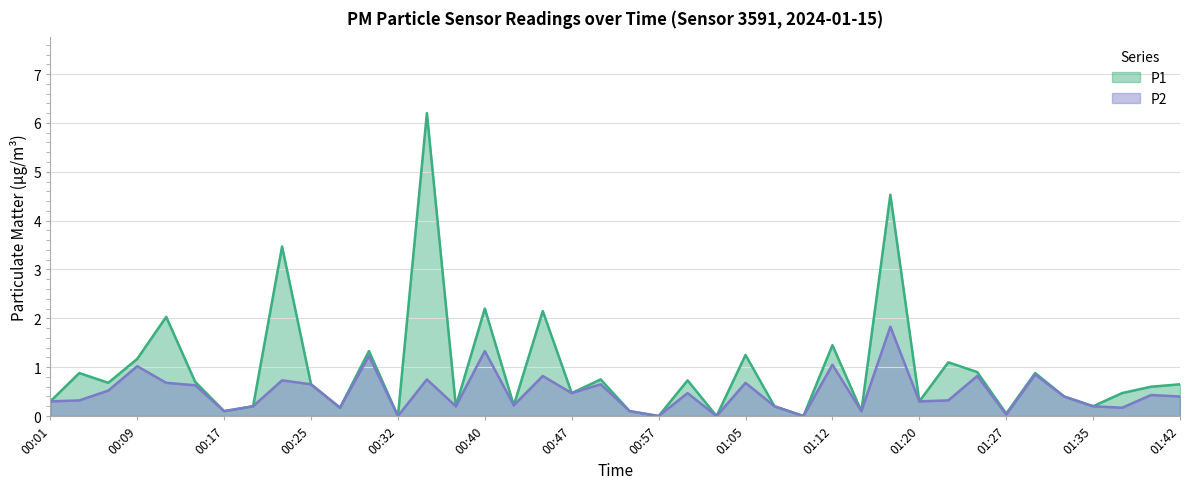

At how many categories does at least one series exceed 1?

11